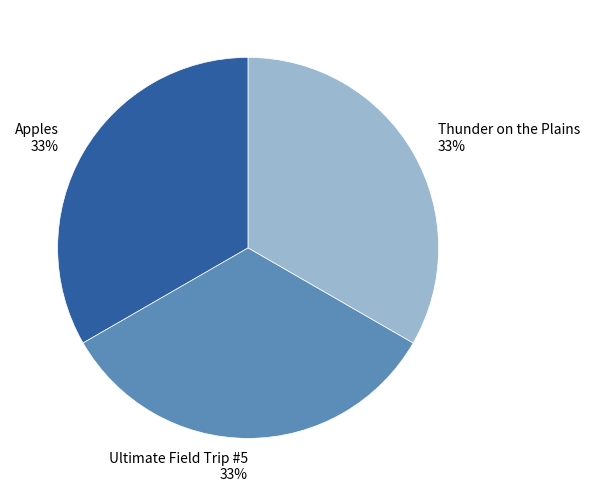

Approximately how many times larger is the value at Ultimate Field Trip #5 compared to Apples?

1.0